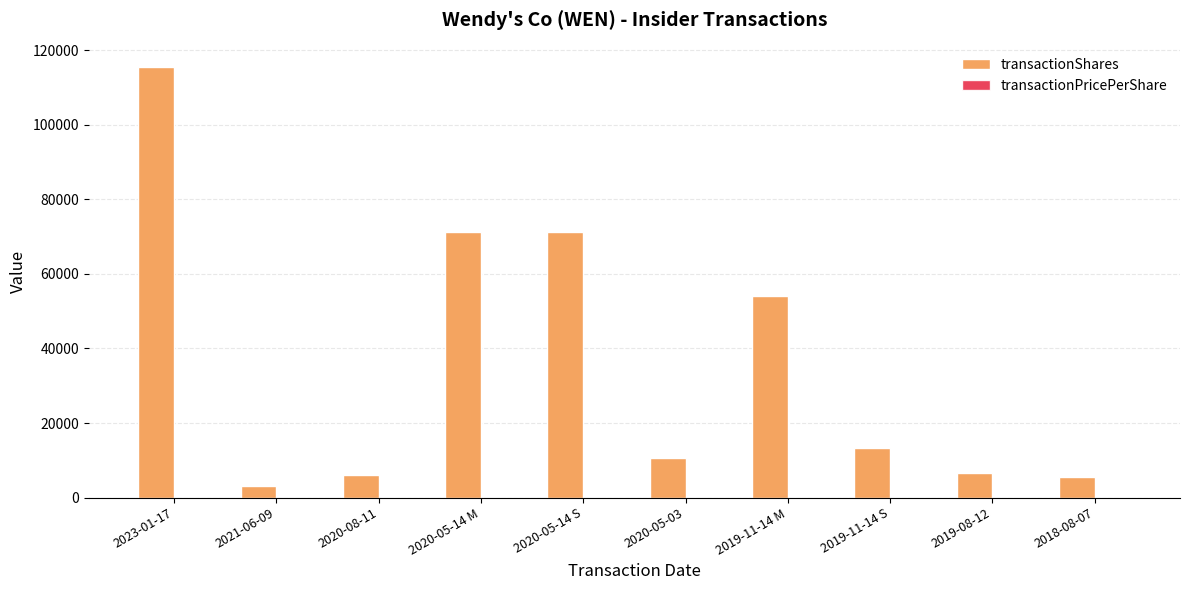

What is the maximum value shown in the chart?

115501.0